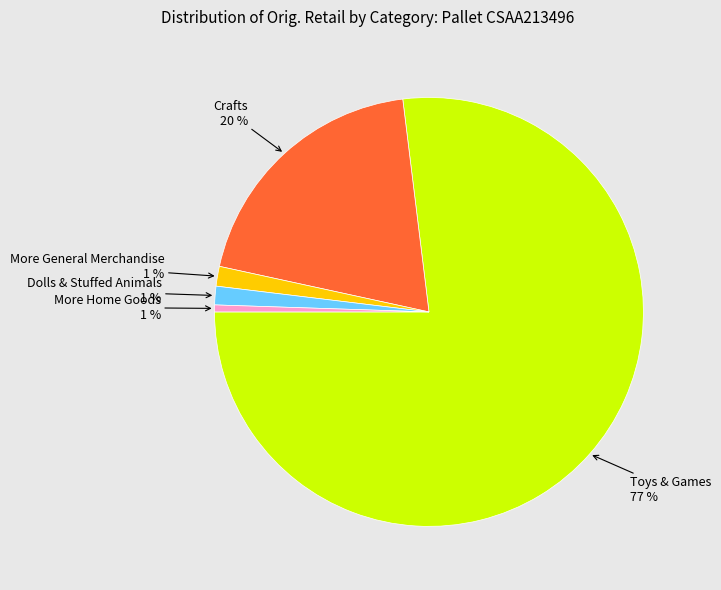

Is there a majority slice in this chart?

Yes